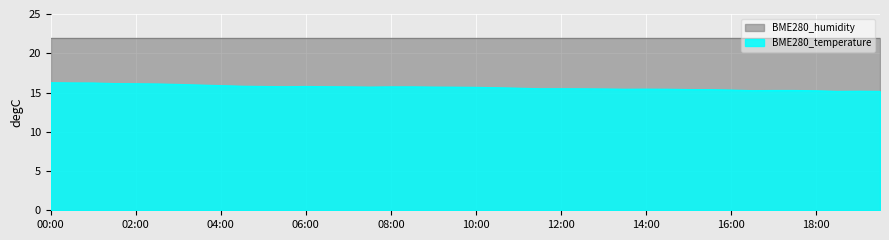

Is it true that the value at 19:30 is 5.9?

False